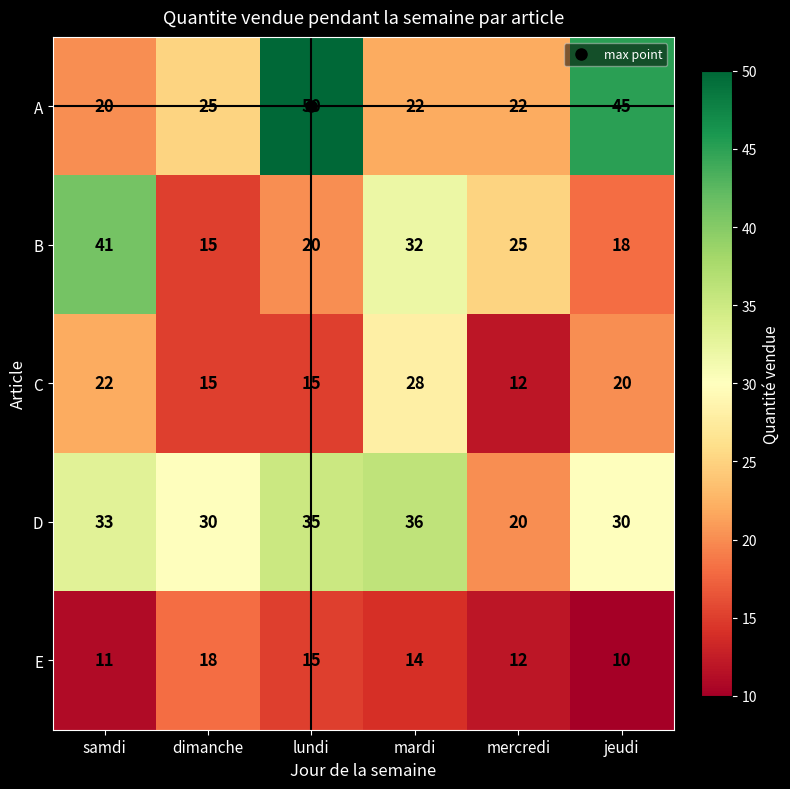

List the series in order of their peak value, highest first.

A, B, D, C, E